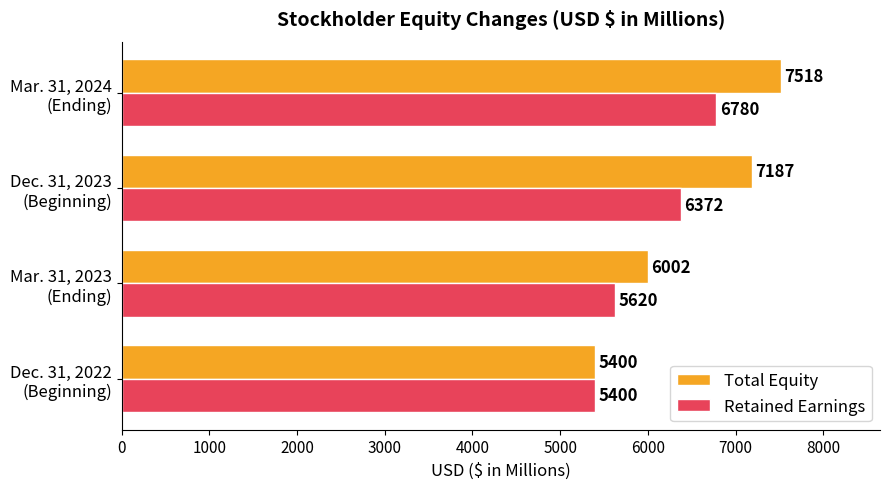

What is the smallest value displayed?

5400